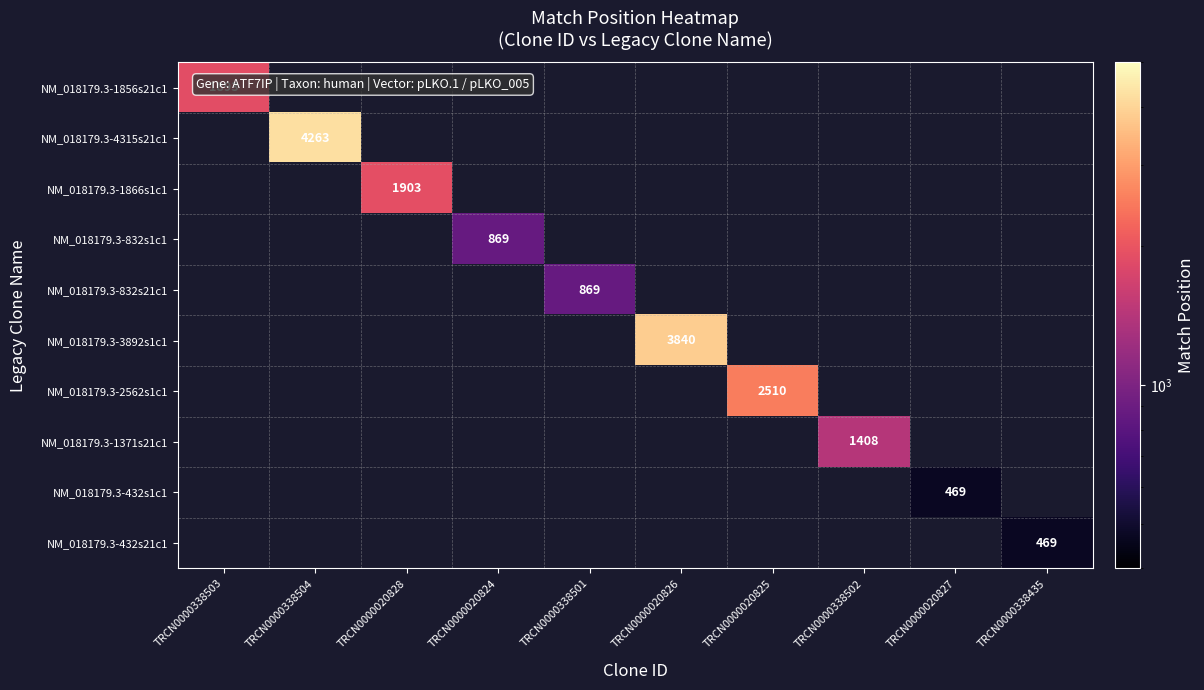

Is it true that NM_018179.3-432s1c1 equals 469 at TRCN0000020827?

True